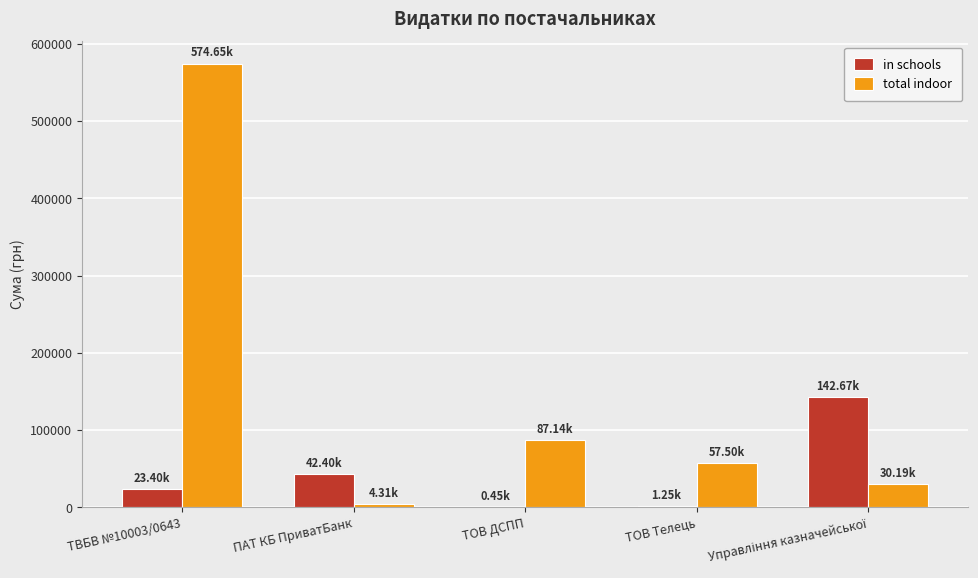

Is the value of total indoor at ТВБВ №10003/0643 greater than the value of in schools at ТОВ ДСПП?

Yes